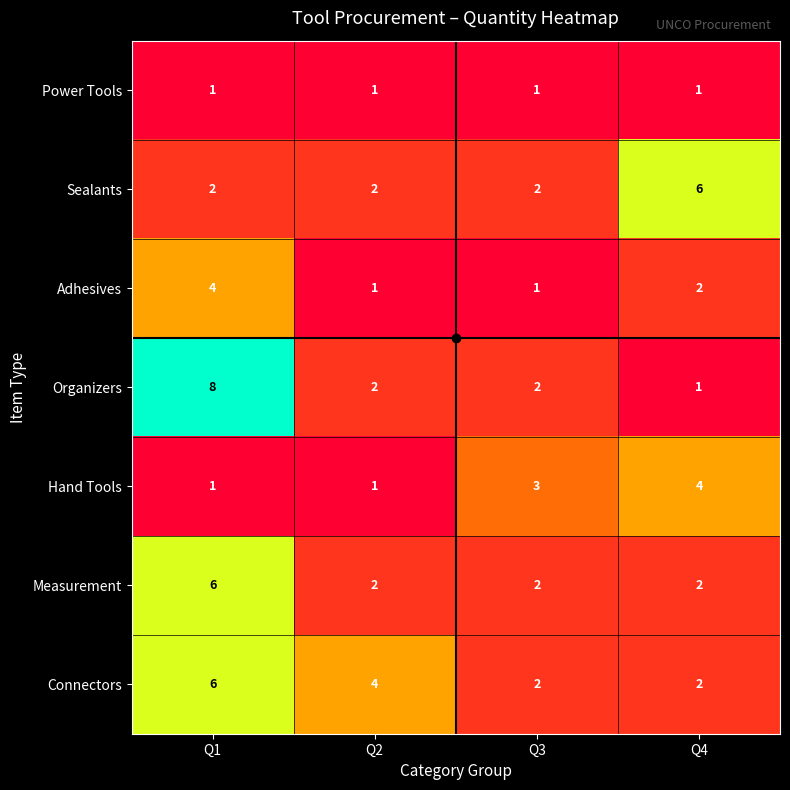

How many values in the Organizers series are below 2?

1